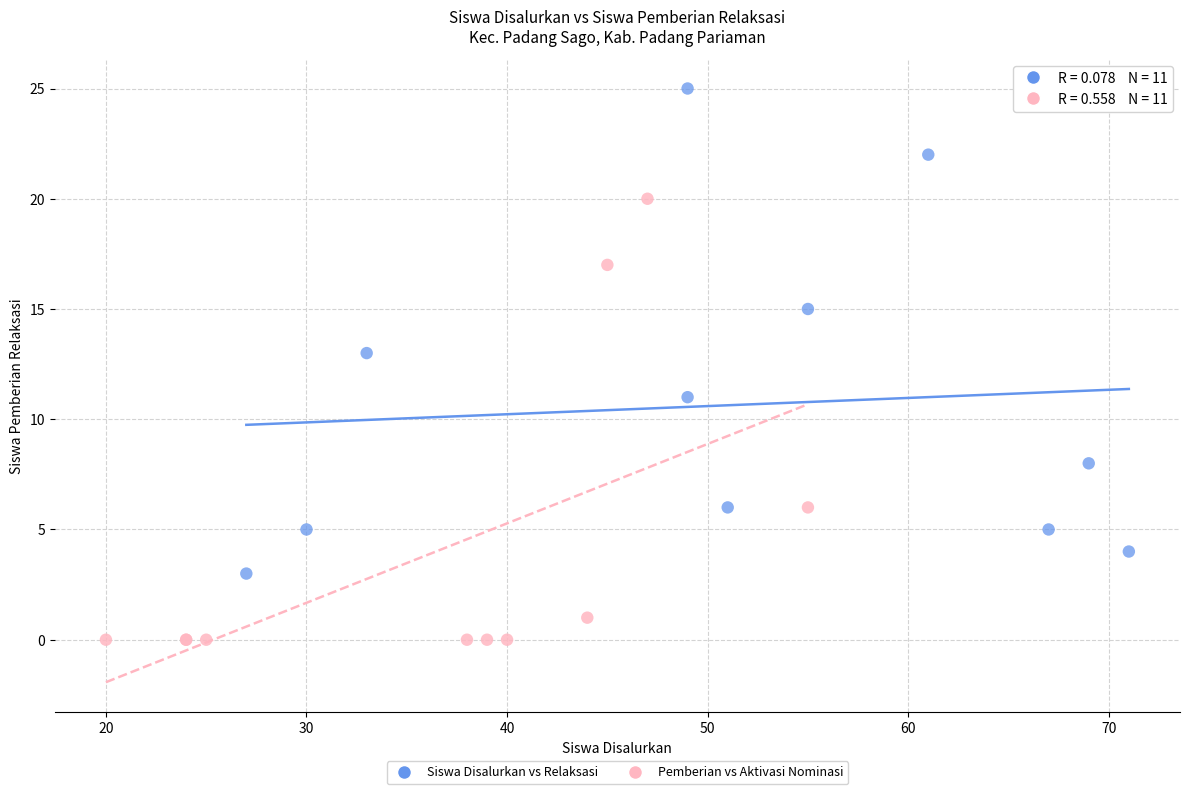

Which series contains the lowest Y value?

Pemberian vs Aktivasi Nominasi